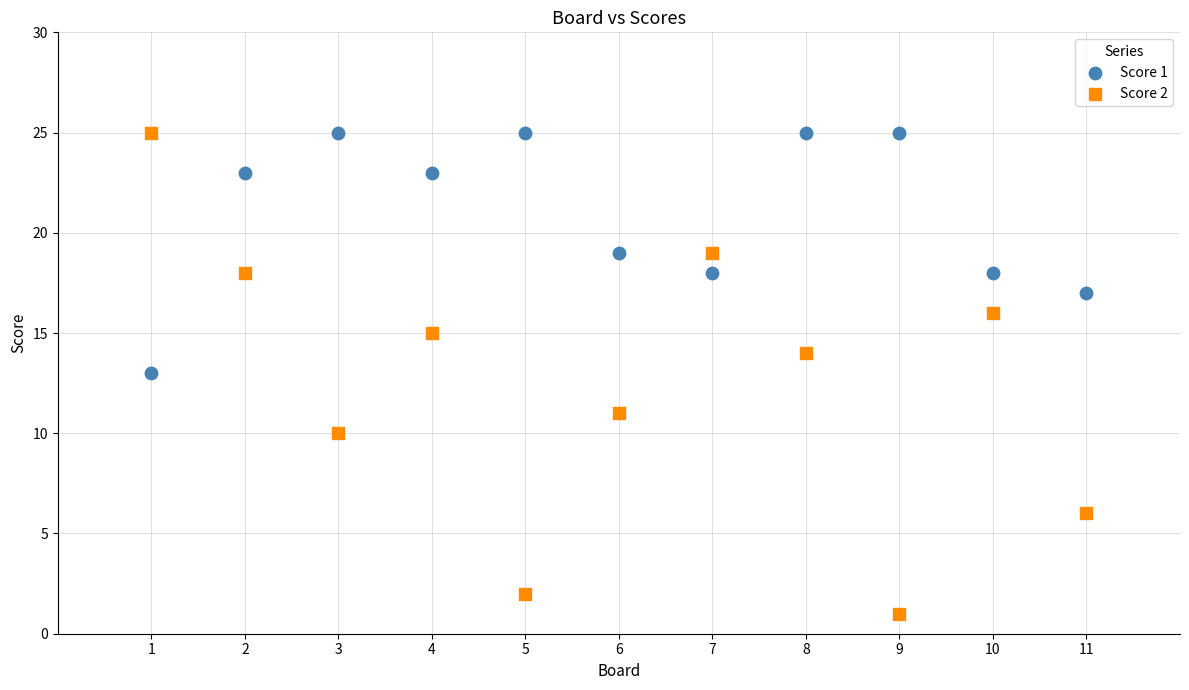

Which series has the largest Y range (max minus min)?

Score 2